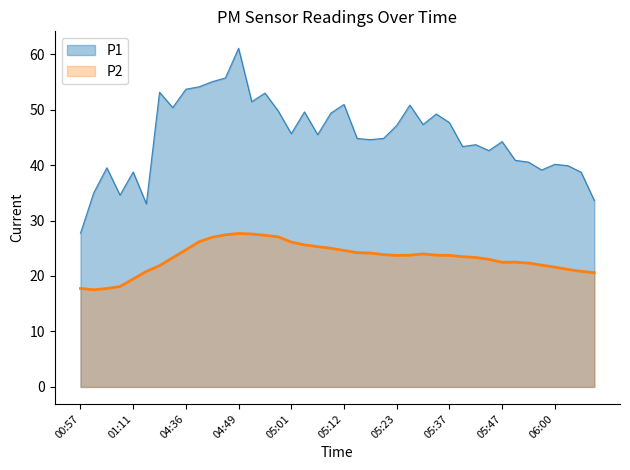

What is the approximate value at 05:15?

44.8